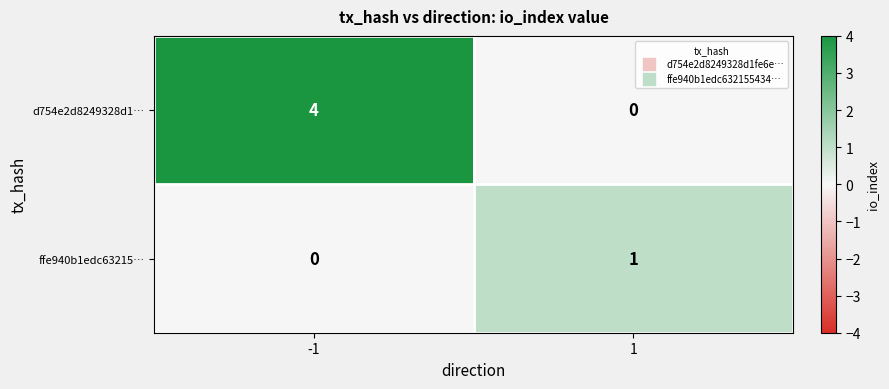

What is the sum of the d754e2d8249328d1… values at -1 and 1?

4